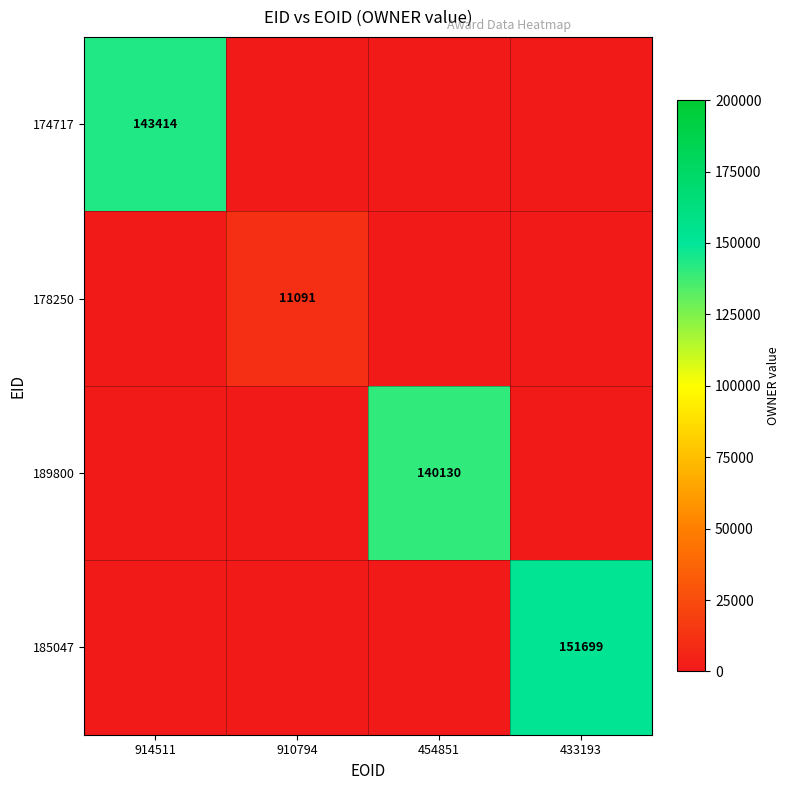

Which label corresponds to the largest value in the chart?

433193